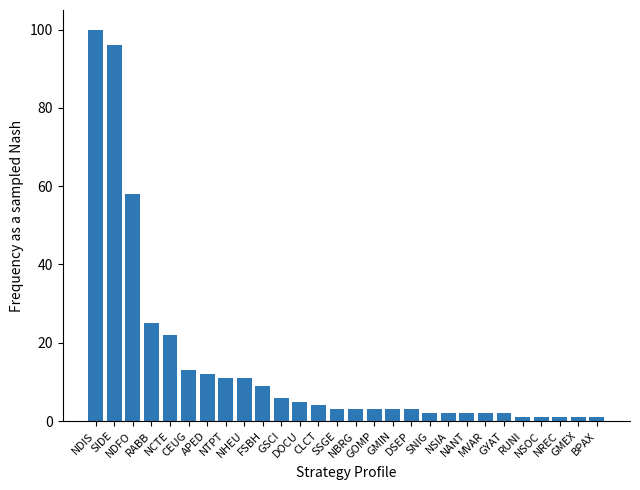

How many bars are there in total?

28